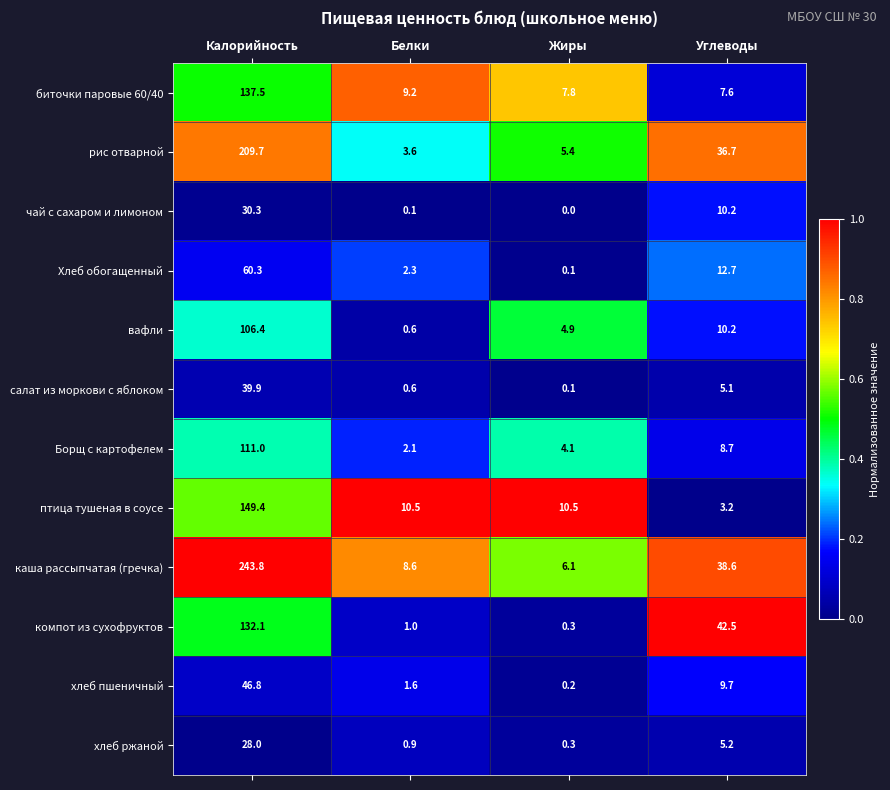

Which series has the largest range (max minus min)?

каша рассыпчатая (гречка)